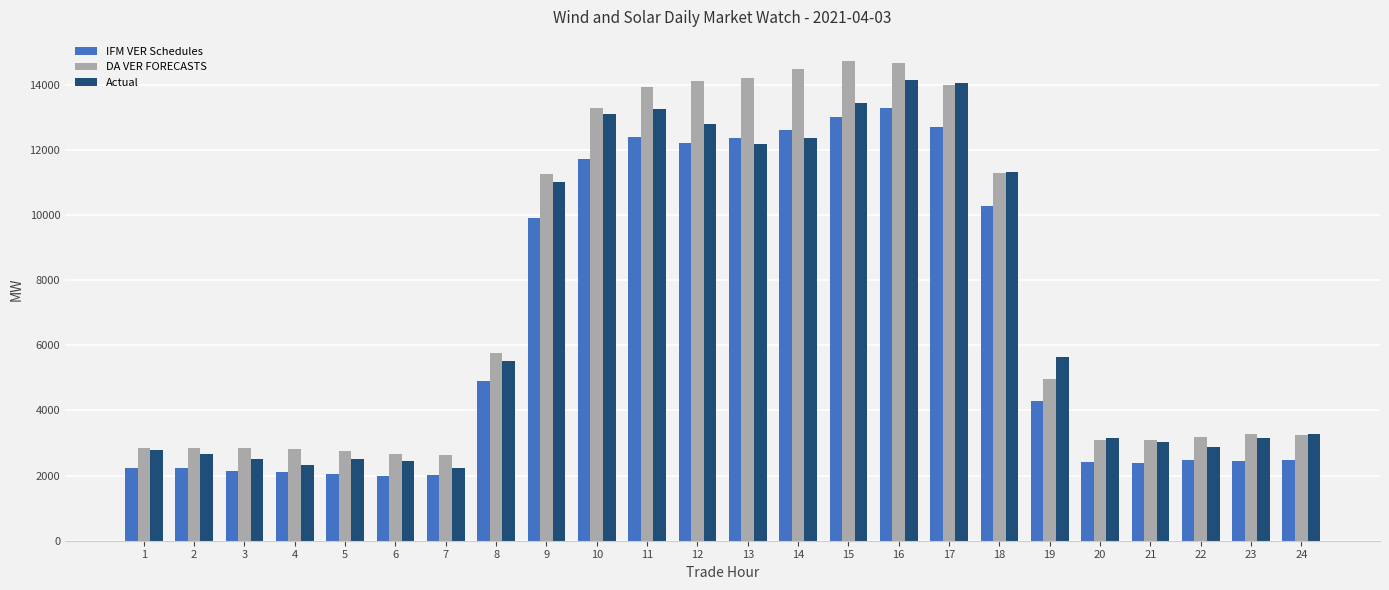

What is the maximum value for DA VER FORECASTS?

14728.1